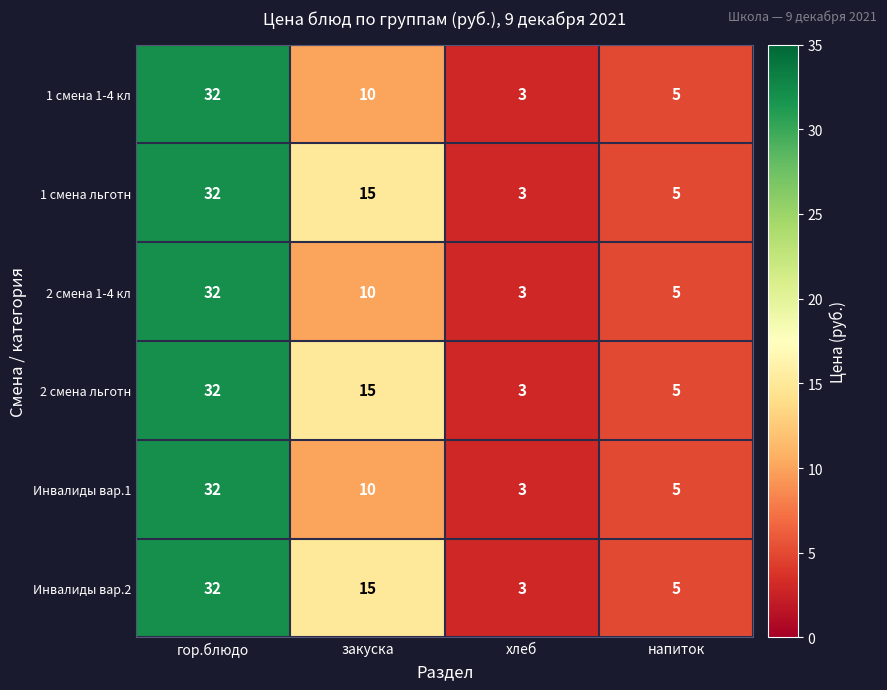

The value of Инвалиды вар.1 at гор.блюдо is 22. True or false?

False